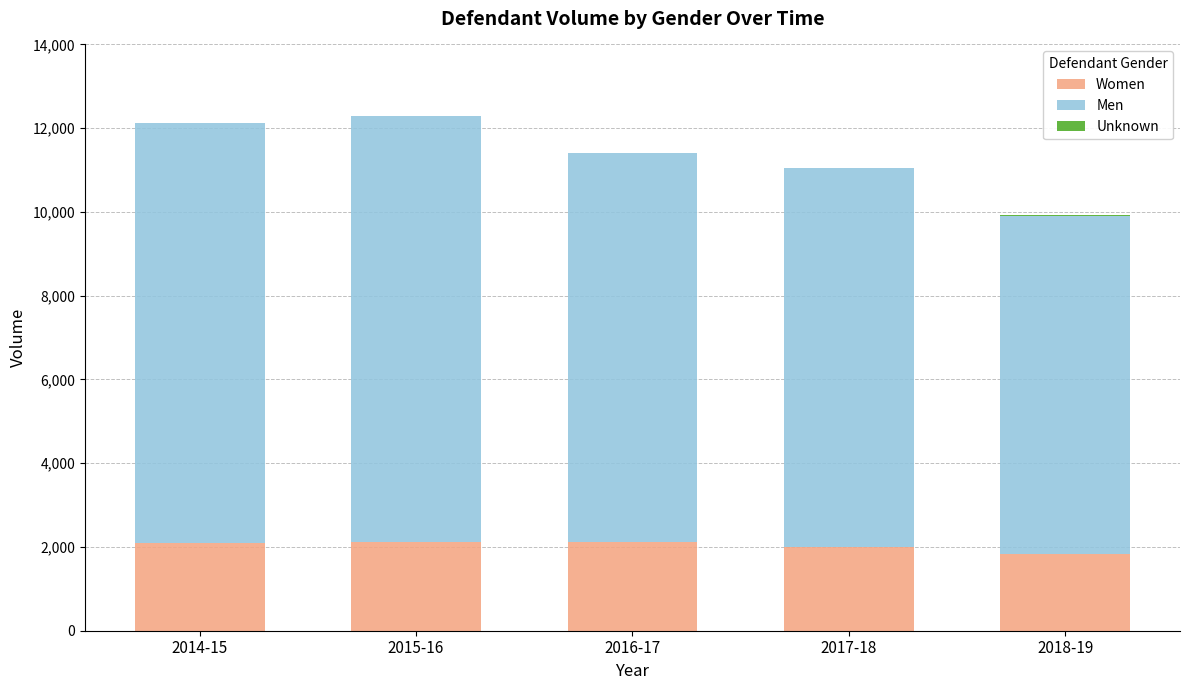

What is the sum of all Women values?

10175